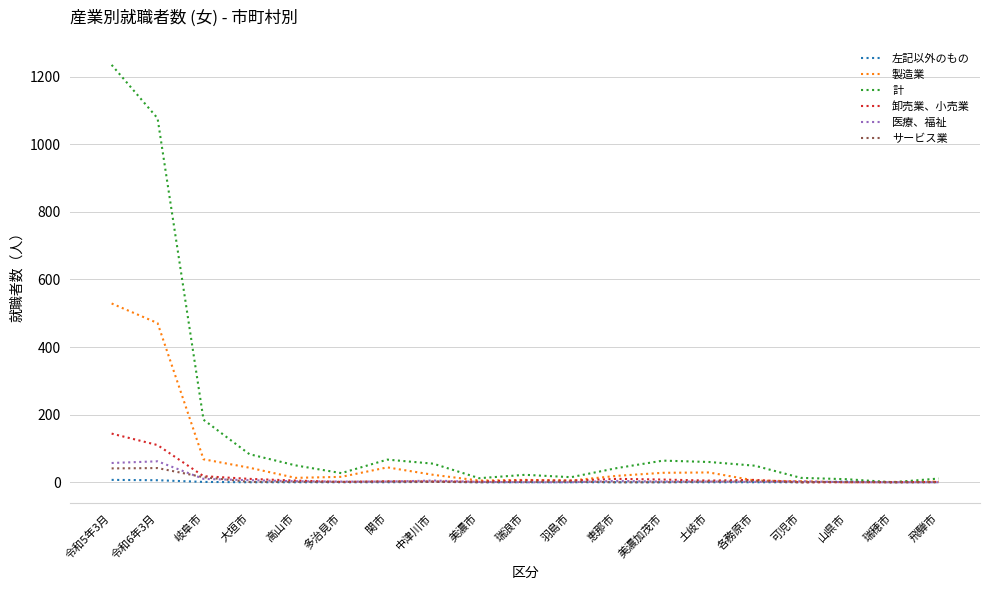

Which series has the largest total across all categories?

計